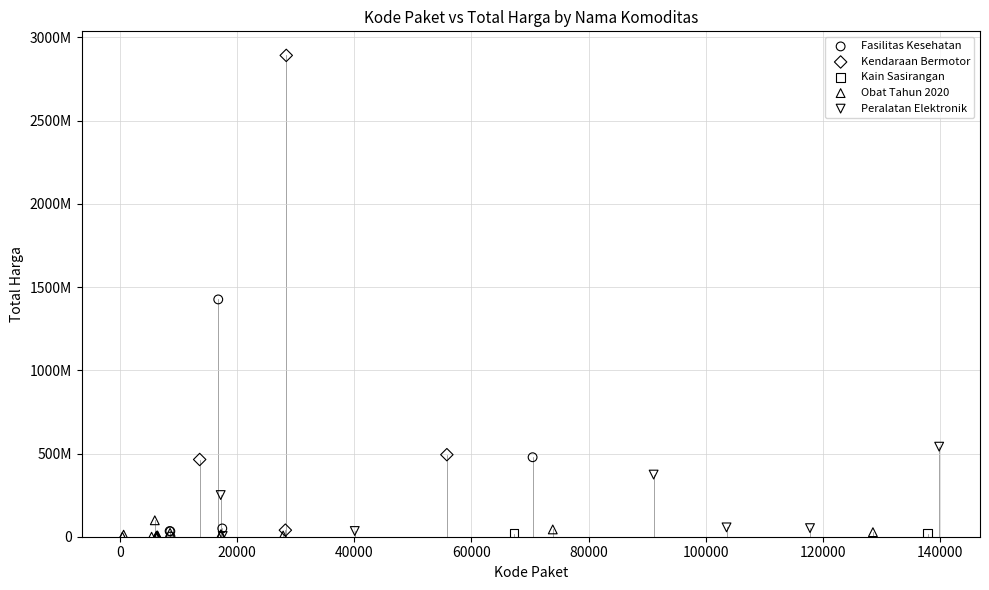

What are all the series names shown in the legend?

Fasilitas Kesehatan, Kendaraan Bermotor, Kain Sasirangan, Obat Tahun 2020, Peralatan Elektronik